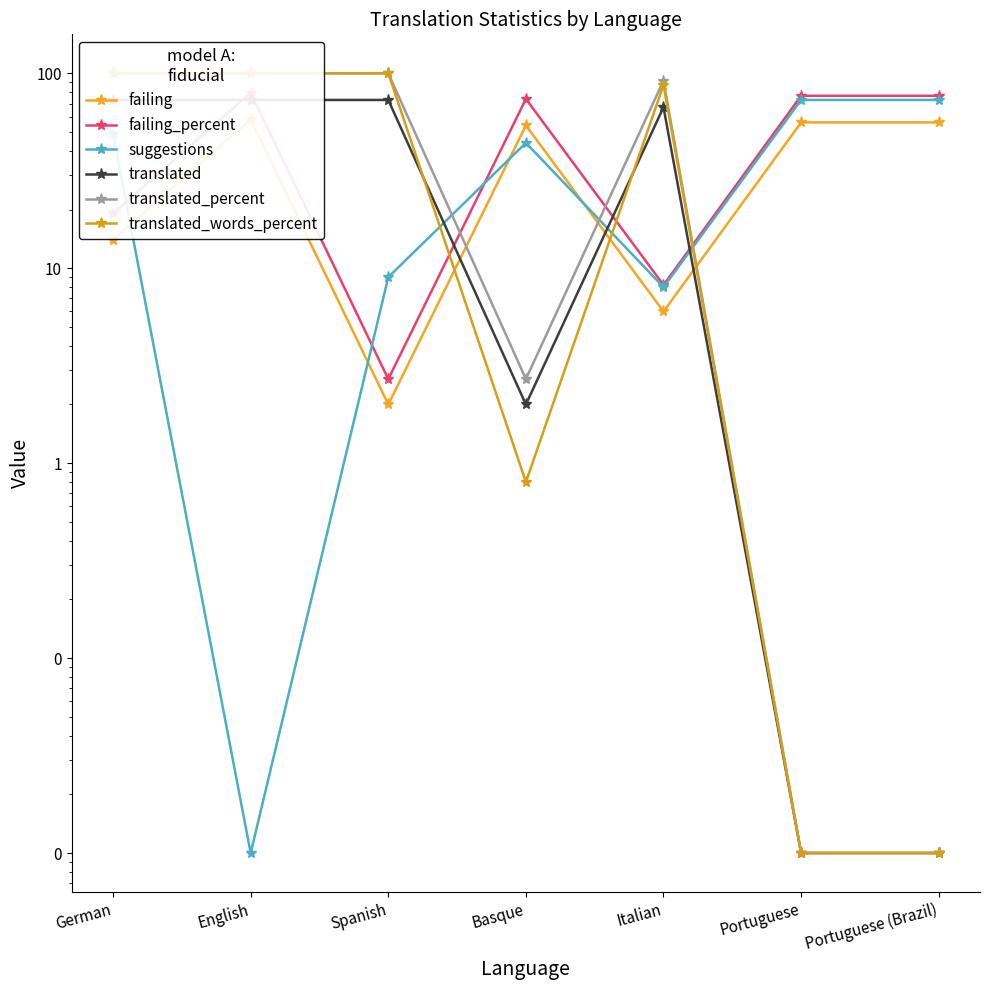

What is the label of the 7th point from the left?

Portuguese (Brazil)